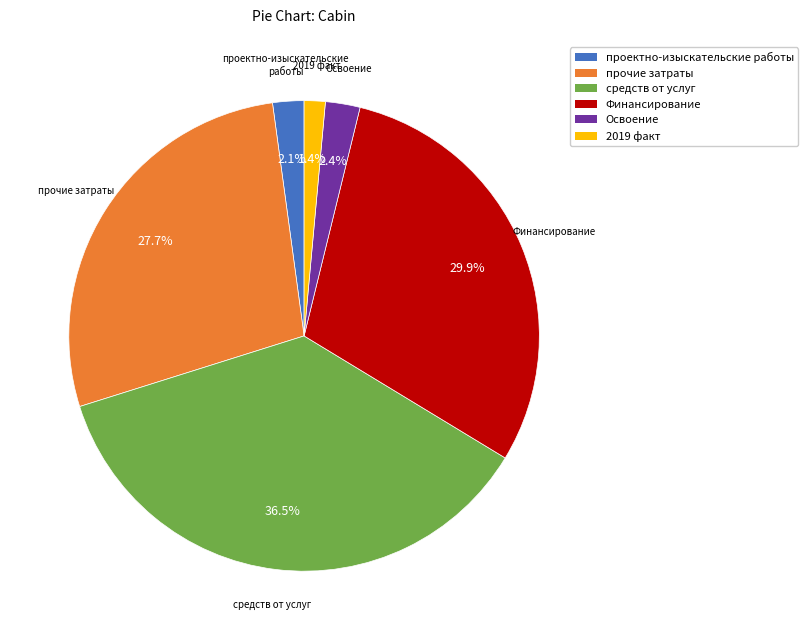

Is there a majority slice in this chart?

No